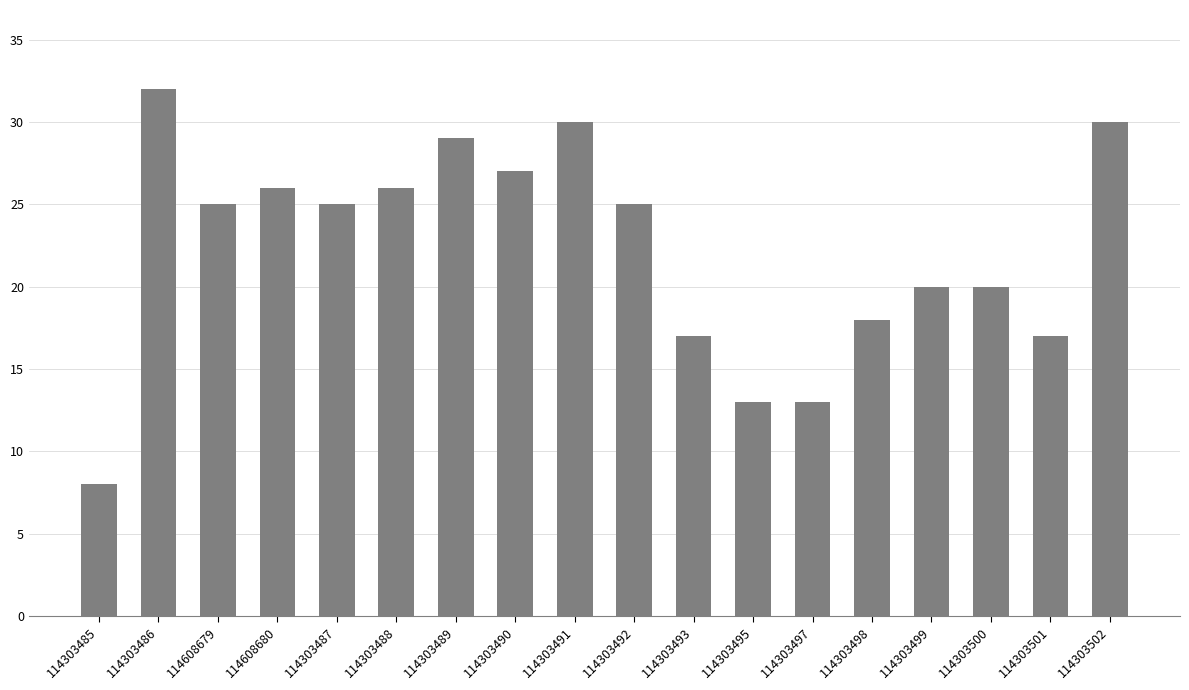

What position from the left is 114303493?

11